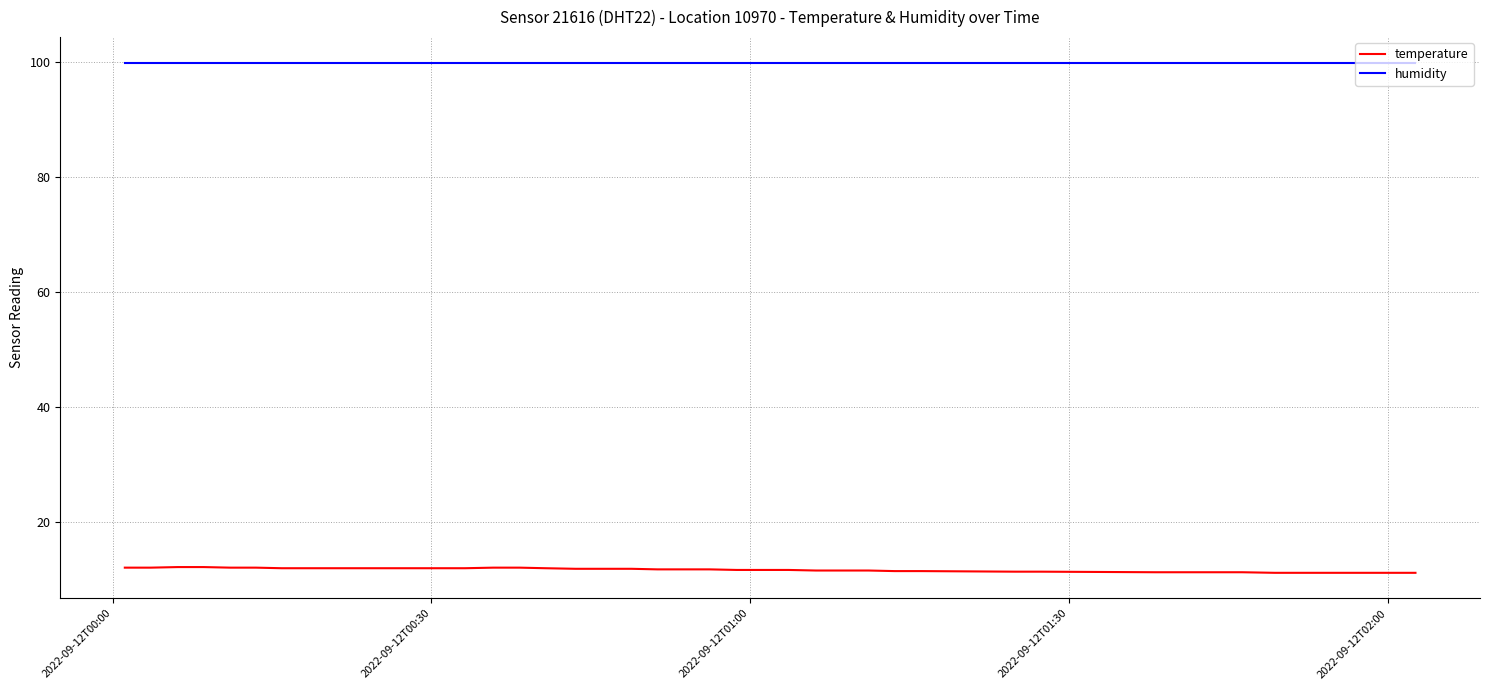

What is the difference between the maximum and second lowest values in the temperature series?

1.0